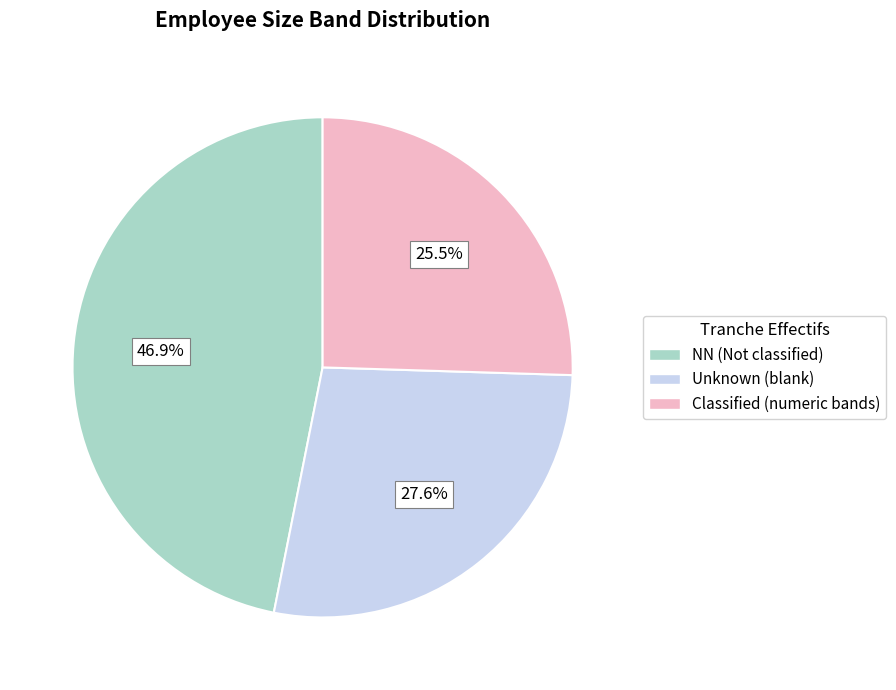

Is there a majority slice in this chart?

No